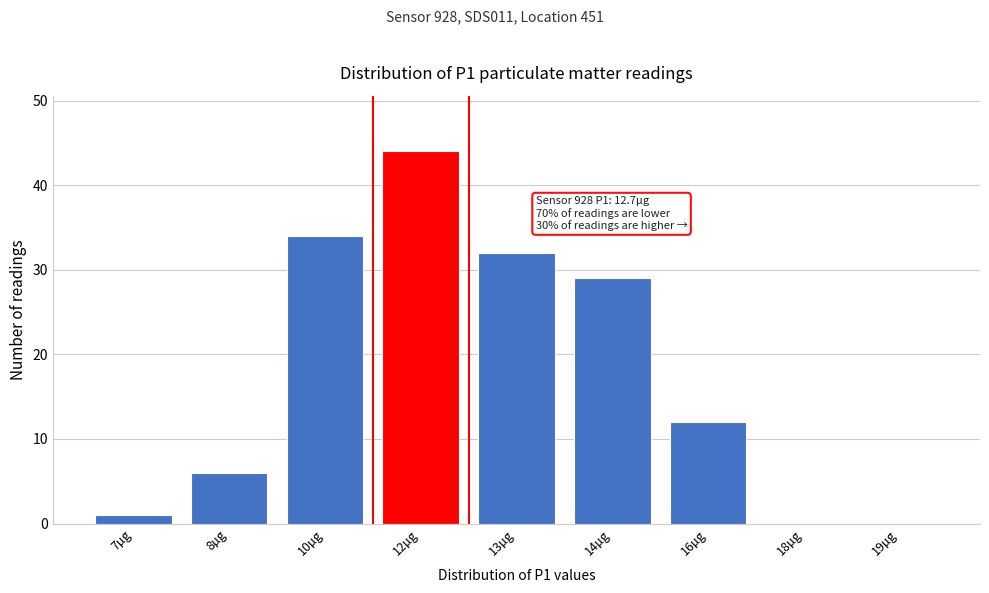

Reading left to right, transcribe all the data shown in this chart.

7µg=1	8µg=6	10µg=34	12µg=44	13µg=32	14µg=29	16µg=12	18µg=0	19µg=0